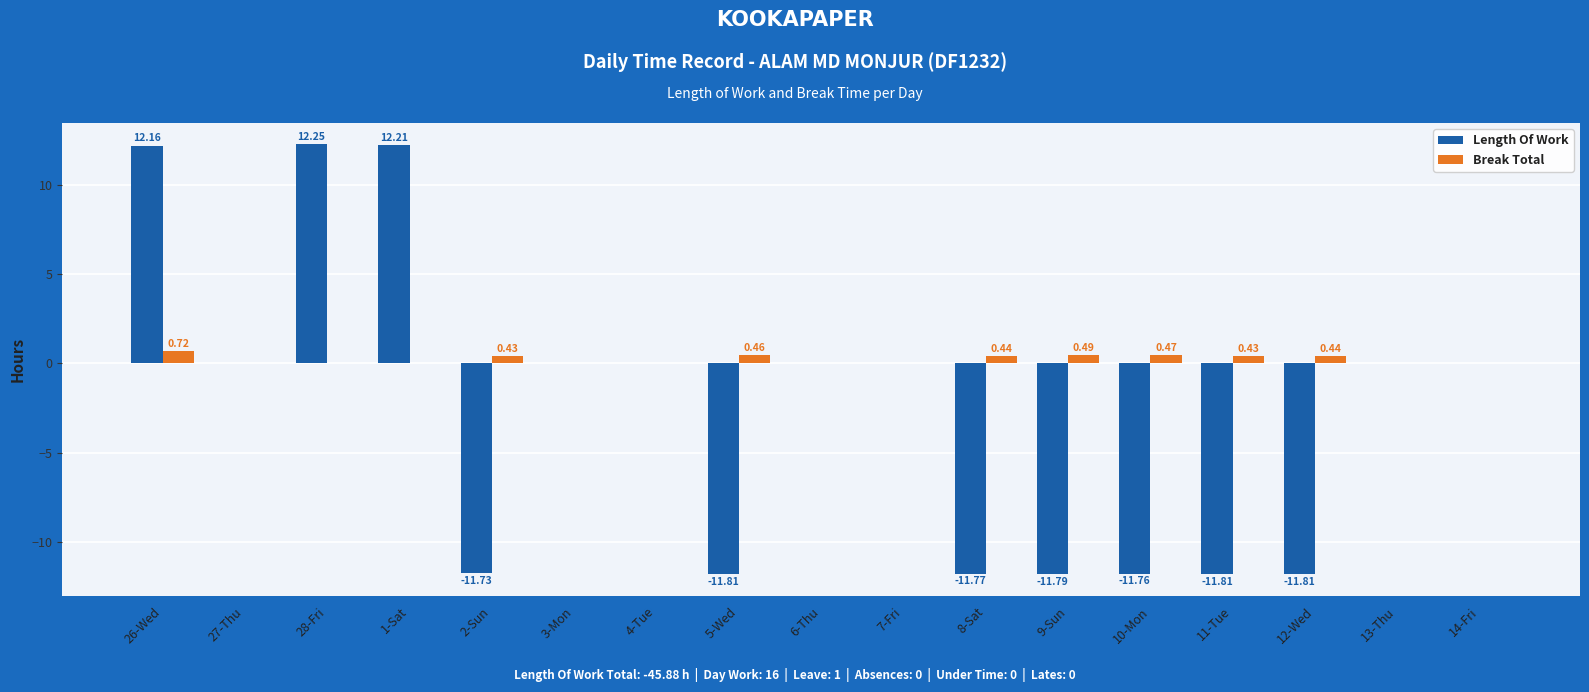

Is the value of Length Of Work at 12-Wed greater than the value of Break Total at 9-Sun?

No